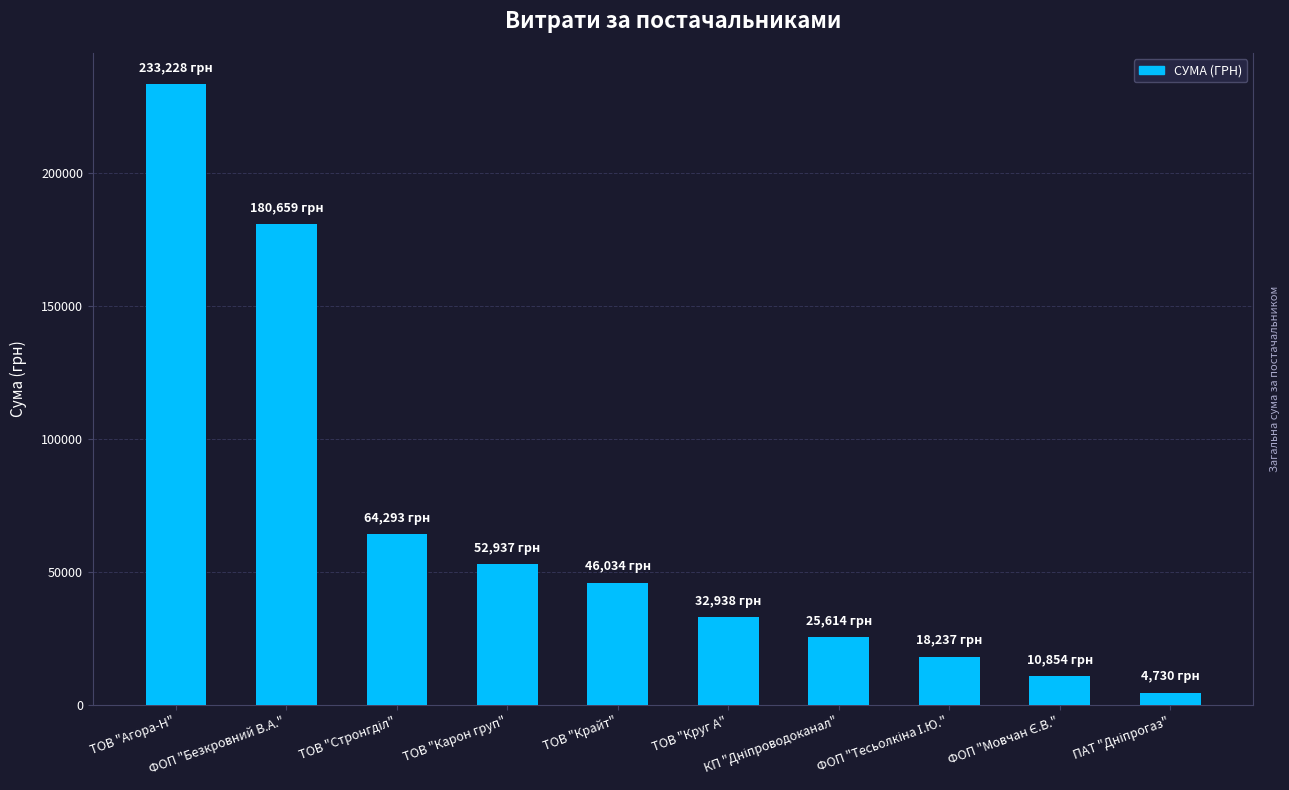

How many categories are shown in the chart?

10